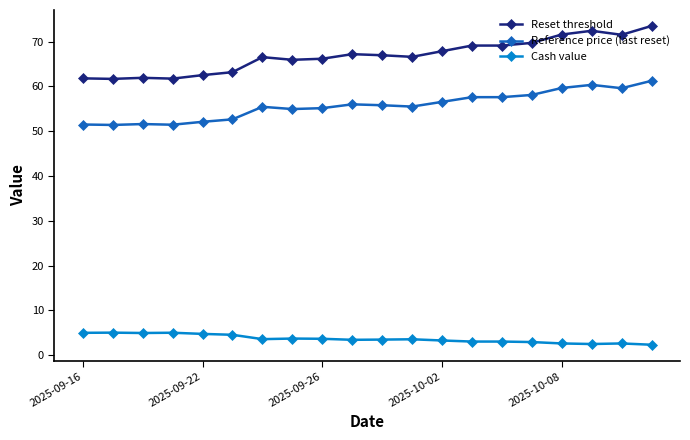

At how many categories does at least one series exceed 3?

20